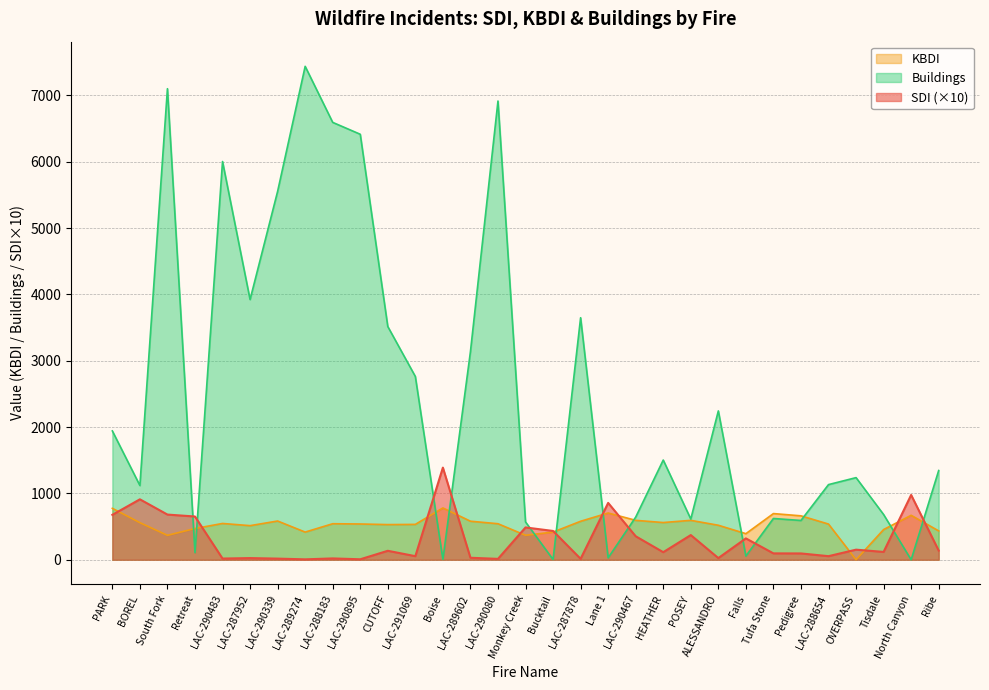

Rank the series by their maximum value, from highest to lowest.

Buildings, SDI (×10), KBDI